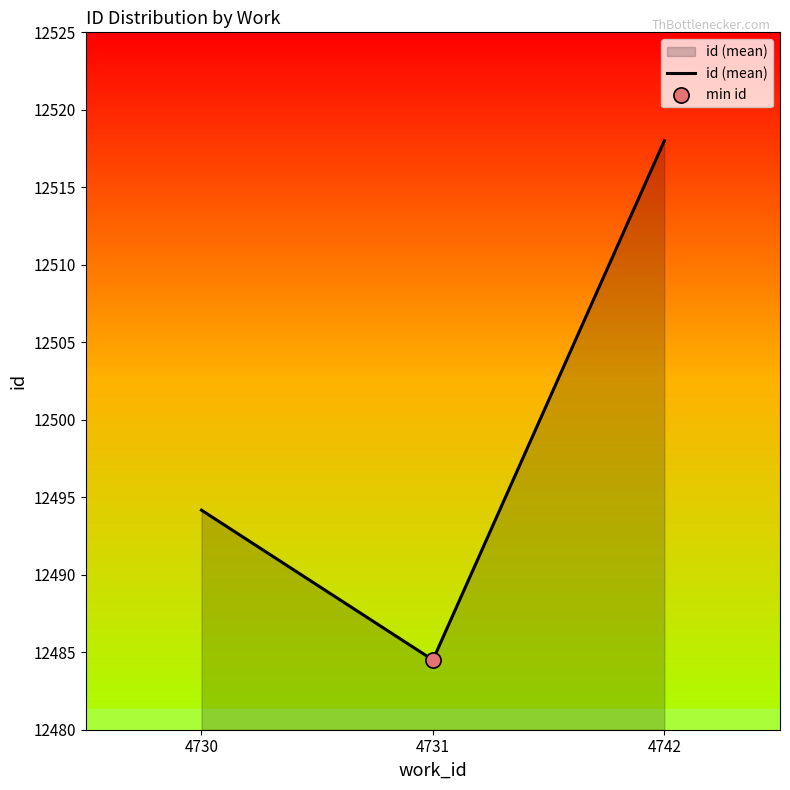

Between 4731 and 4730, which is larger?

4730